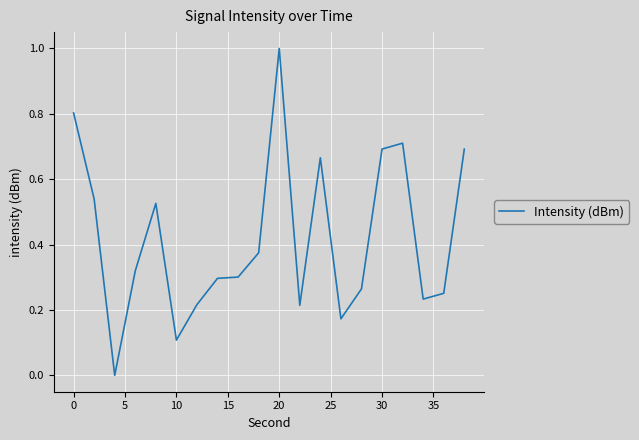

At which category does the chart reach its peak across all series?

20